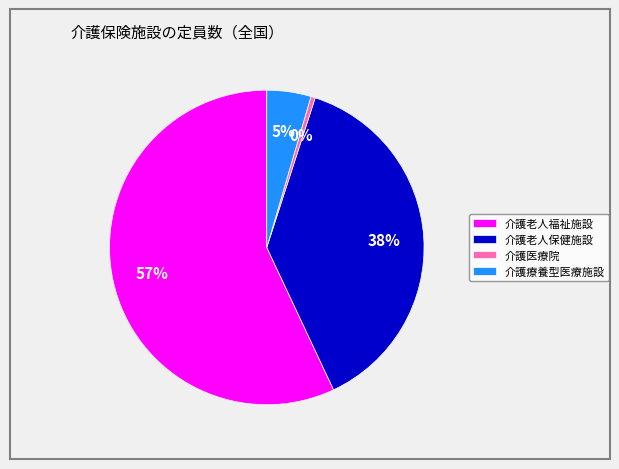

Is the sum of 介護医療院 and 介護療養型医療施設 greater than half?

No